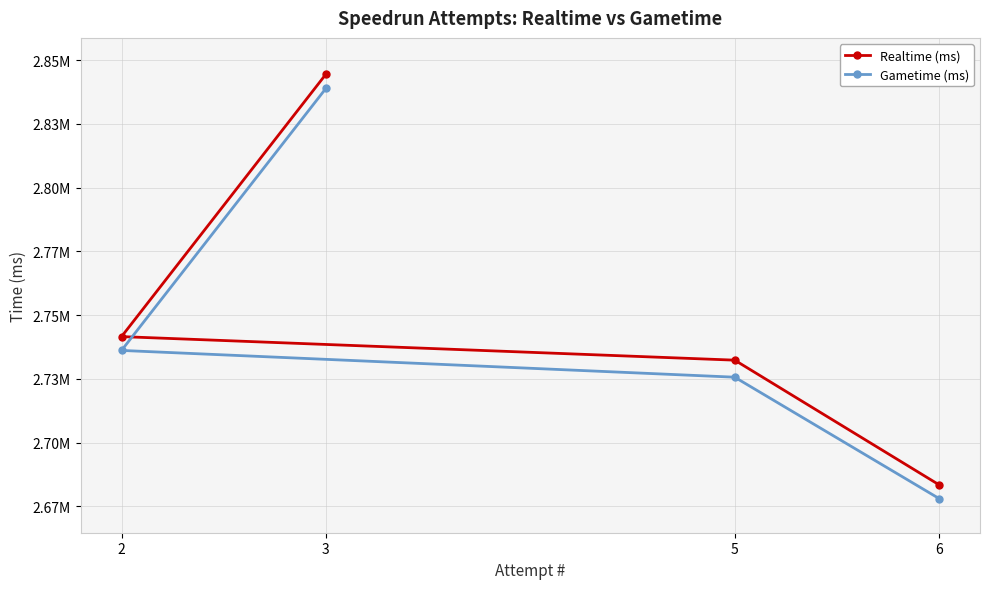

Which category has the highest value in the Gametime (ms) series?

3